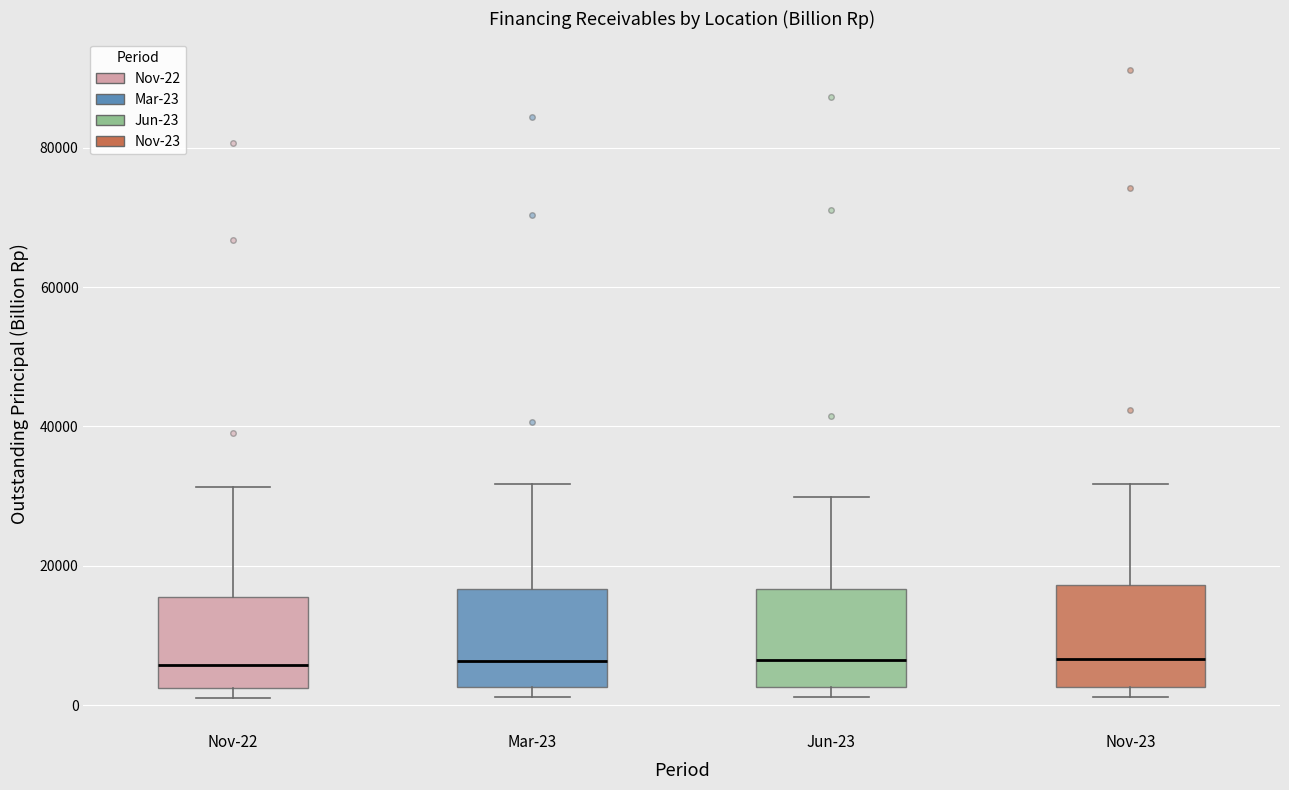

Reading left to right, transcribe this box plot: for each box, give where its median line is, the range the box spans, and where its two whiskers end, as read against the y-axis. The values are not printed on the chart, so give them approximately, as read against the axis.

Nov-22: median 6000, box 2000 to 16000, whiskers 2000 (just below the box's lower edge) to 32000
Mar-23: median 6000, box 2000 to 16000, whiskers 2000 (just below the box's lower edge) to 32000
Jun-23: median 6000, box 2000 to 16000, whiskers 2000 (just below the box's lower edge) to 30000
Nov-23: median 6000, box 2000 to 18000, whiskers 2000 (just below the box's lower edge) to 32000